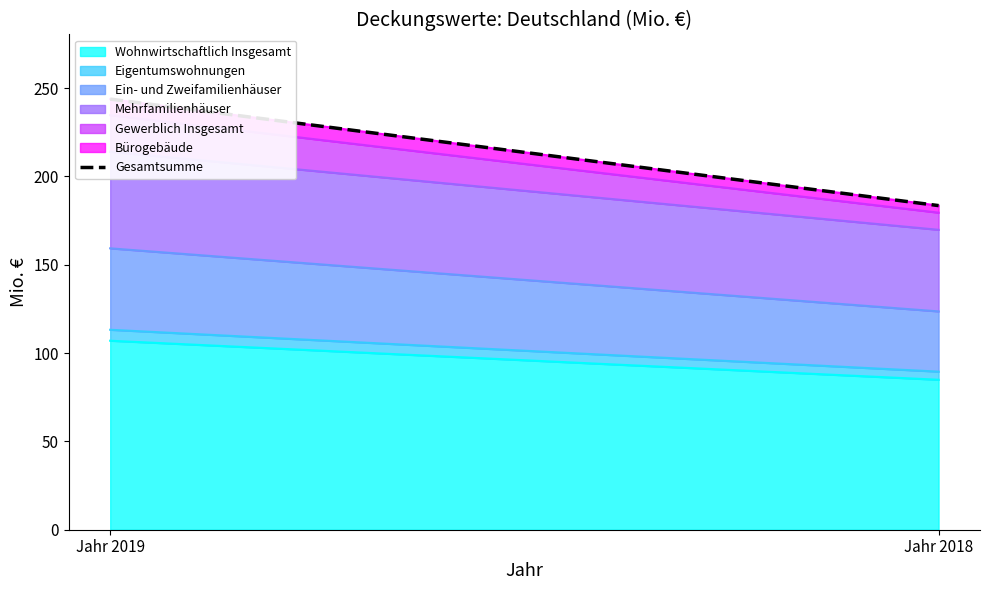

Rank the categories by value from highest to lowest.

Jahr 2019, Jahr 2018